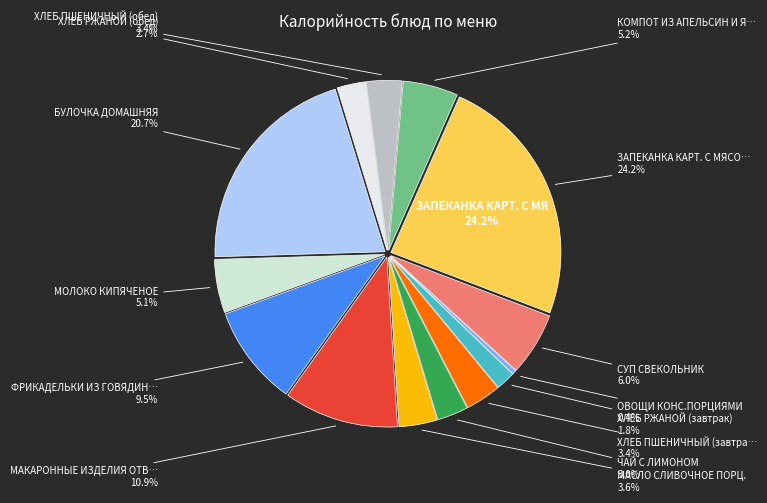

To the nearest percent, what is the difference between the ЗАПЕКАНКА КАРТ. С МЯСОМ and ХЛЕБ РЖАНОЙ (обед) slice percentages?

21%